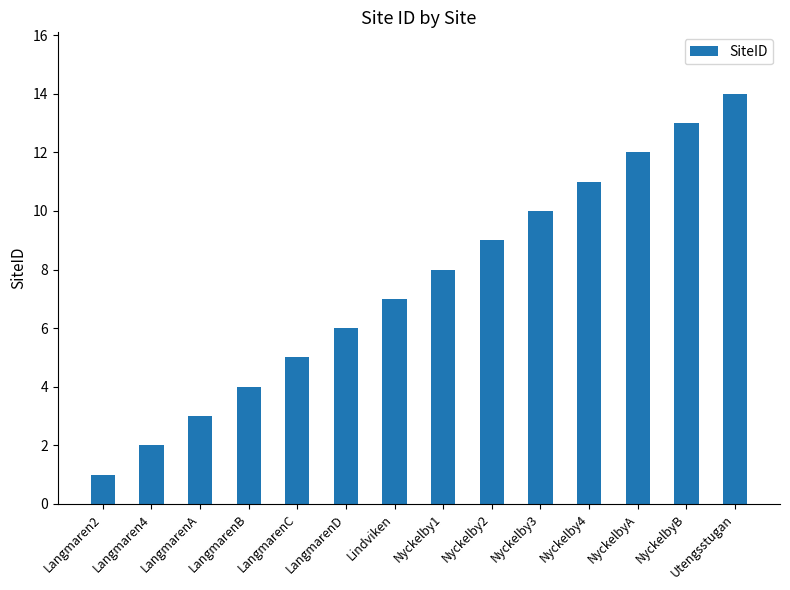

What is the average value?

8